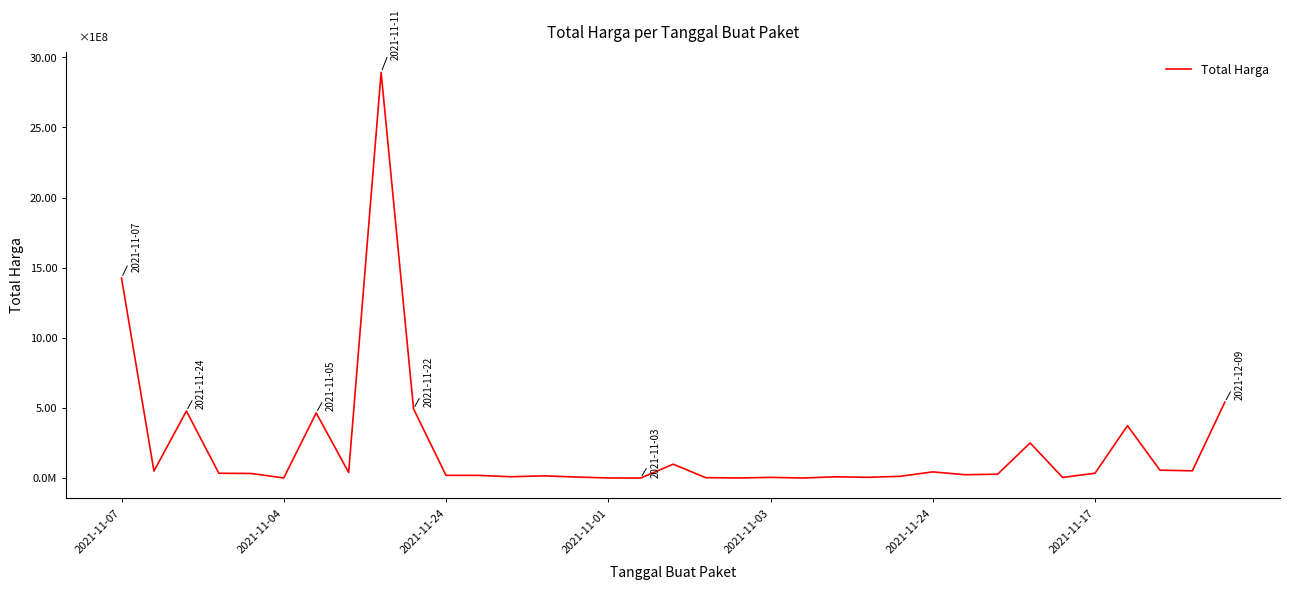

Is this an area chart (filled region under the line)?

No